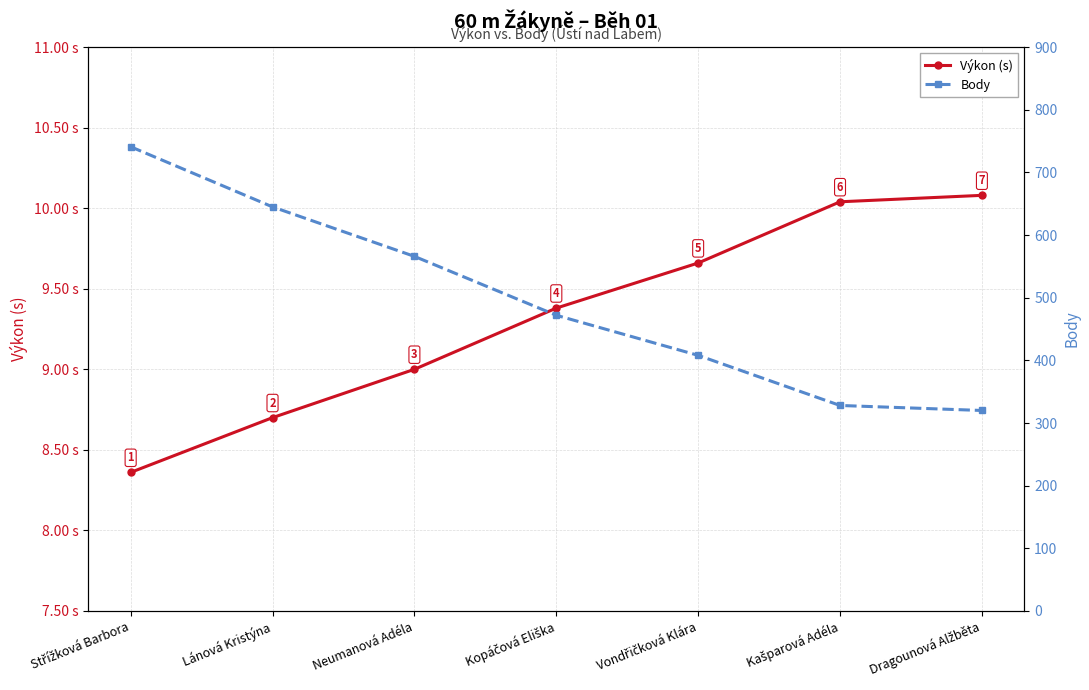

What is the maximum value shown in the chart?

741.0